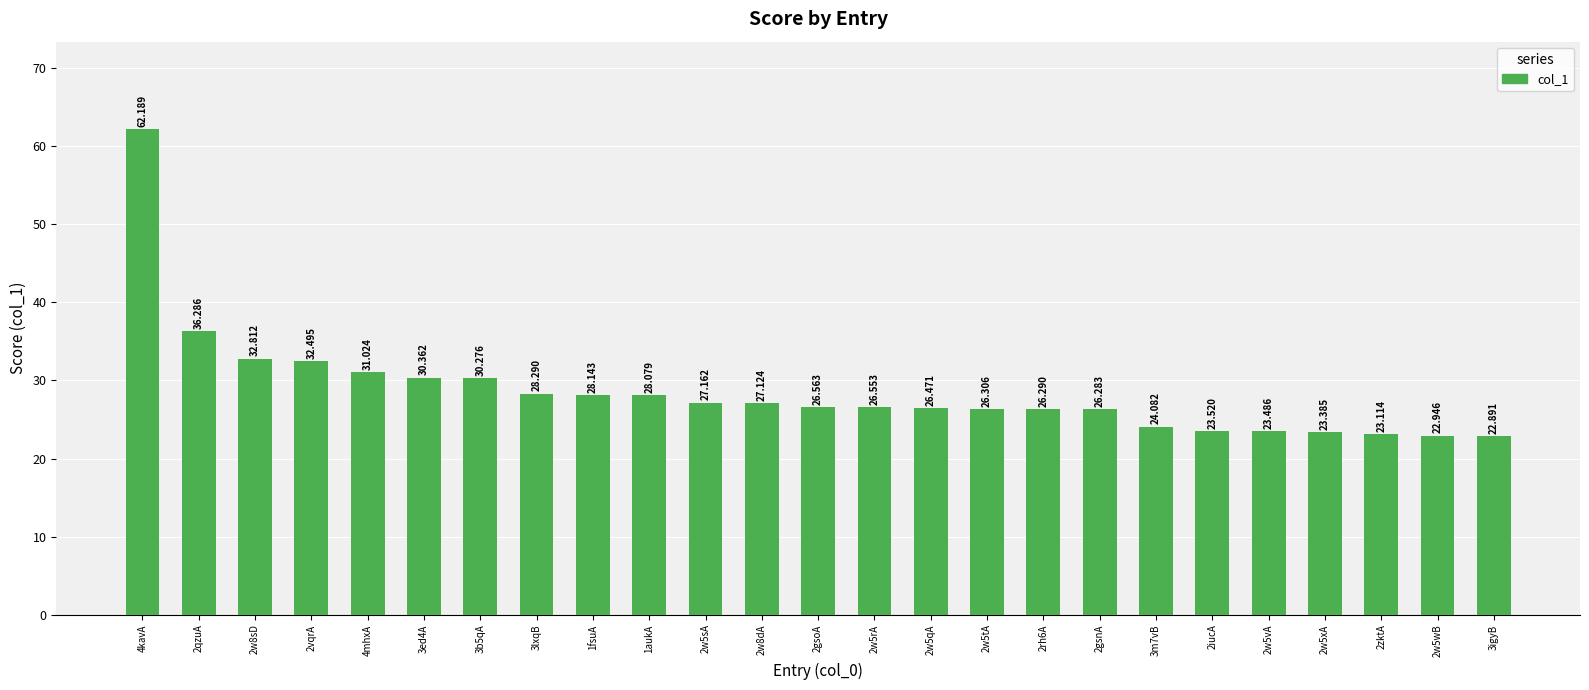

Reading left to right, list all the values displayed in this chart.

4kavA=62.2	2qzuA=36.3	2w8sD=32.8	2vqrA=32.5	4mhxA=31.0	3ed4A=30.4	3b5qA=30.3	3lxqB=28.3	1fsuA=28.1	1aukA=28.1	2w5sA=27.2	2w8dA=27.1	2gsoA=26.6	2w5rA=26.6	2w5qA=26.5	2w5tA=26.3	2rh6A=26.3	2gsnA=26.3	3m7vB=24.1	2iucA=23.5	2w5vA=23.5	2w5xA=23.4	2zktA=23.1	2w5wB=22.9	3igyB=22.9